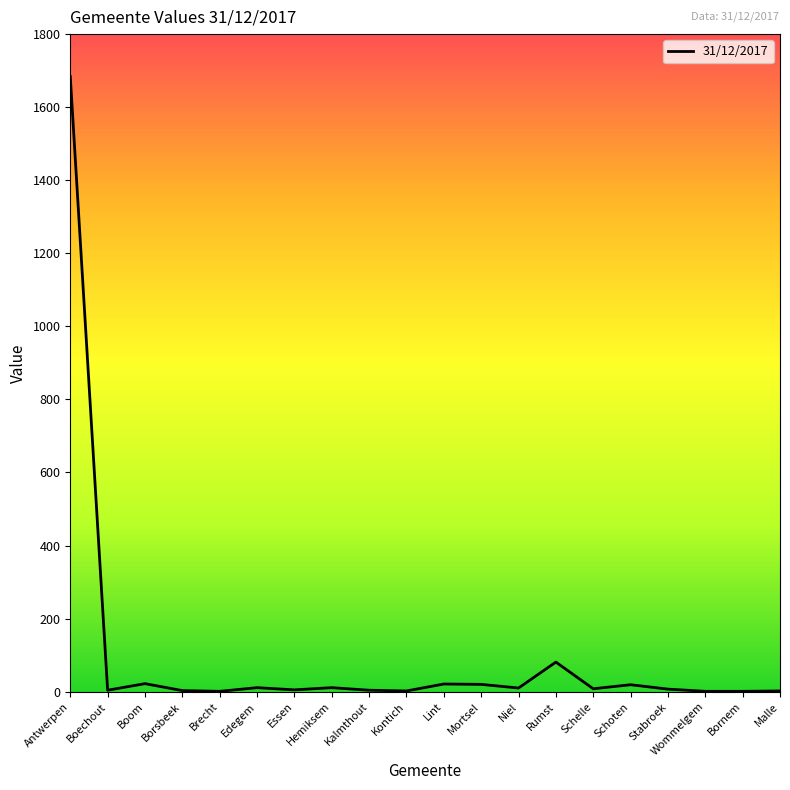

What is the change in value from Mortsel to Wommelgem?

-19